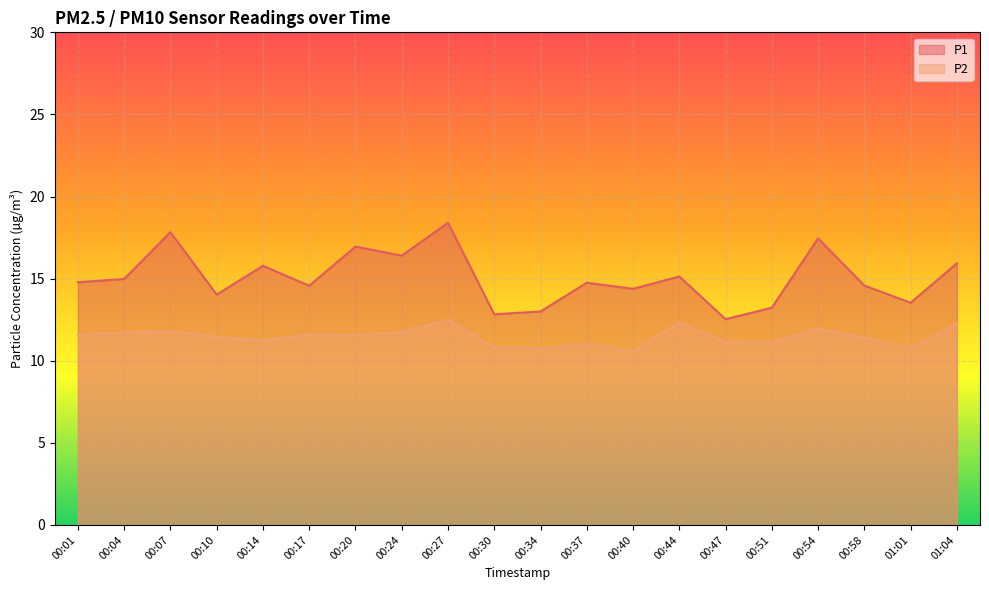

True or false: P2 and P1 cross at least once.

False